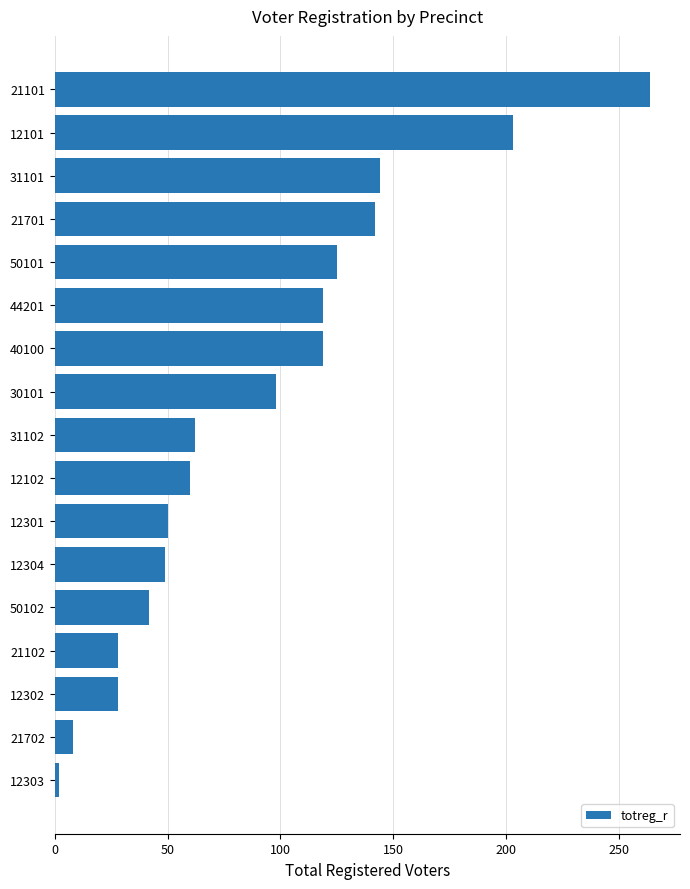

Which has a higher value, 12101 or 50102?

12101